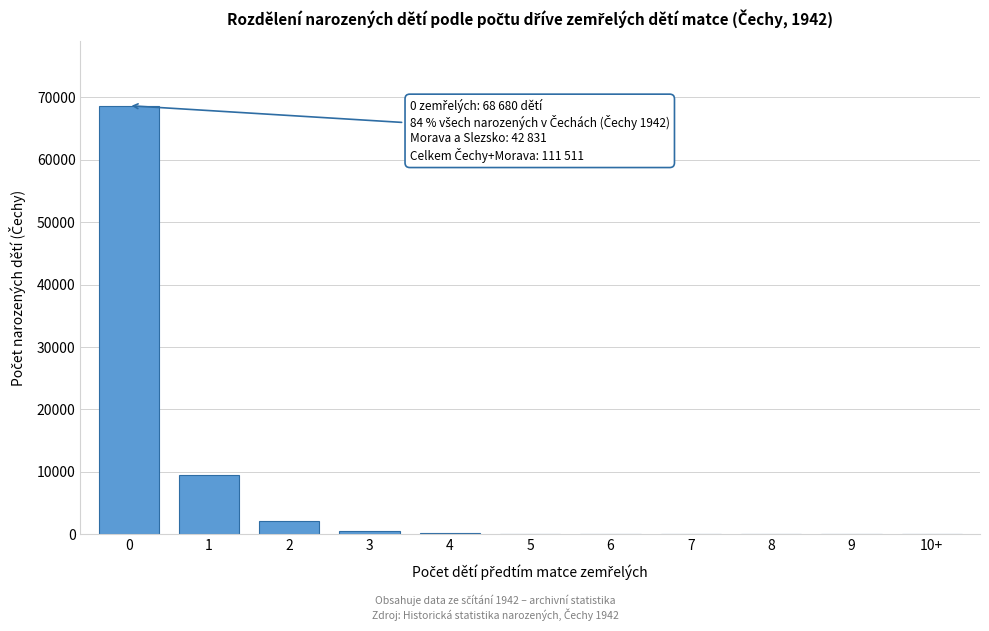

Is it true that the value at 2 is 2076?

True